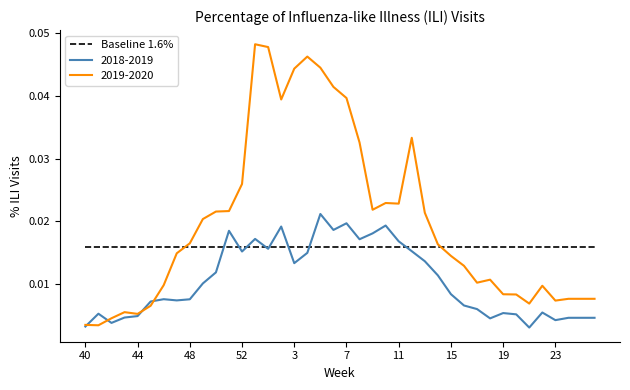

Which series has the largest range (max minus min)?

2019-2020